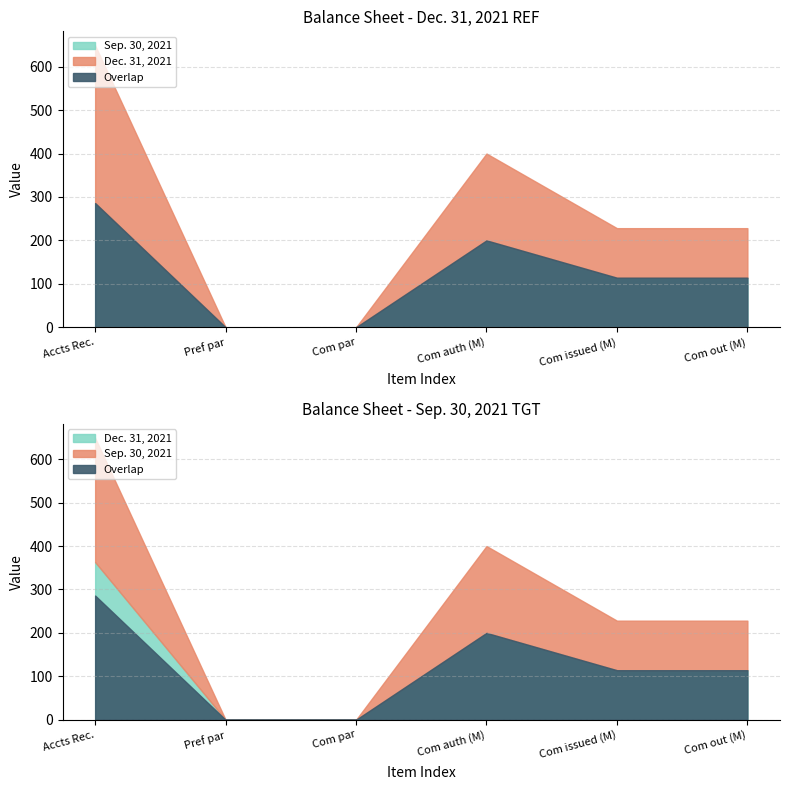

The Dec. 31, 2021 series shows 160723775 at Common shares issued. True or false?

False